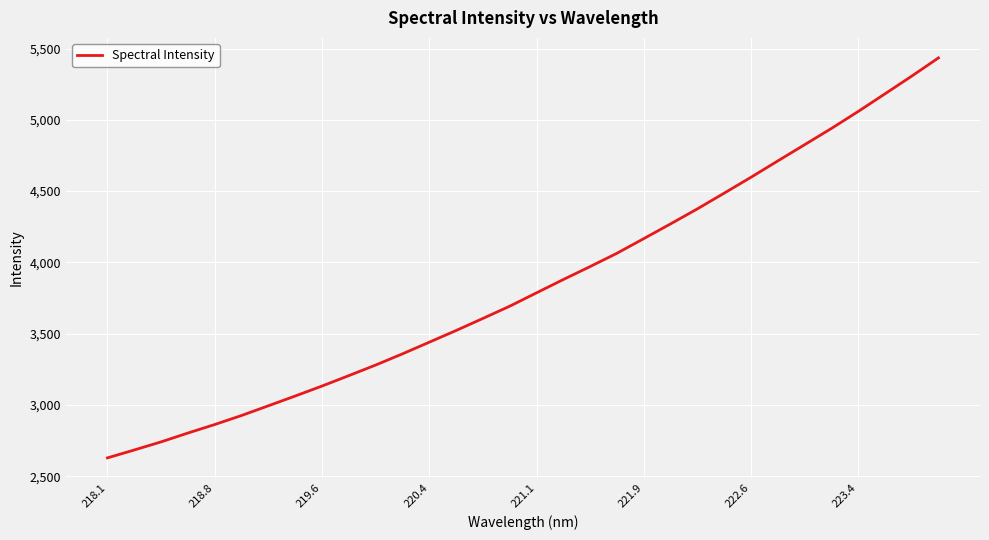

What is the difference between the maximum and minimum values?

2805.6